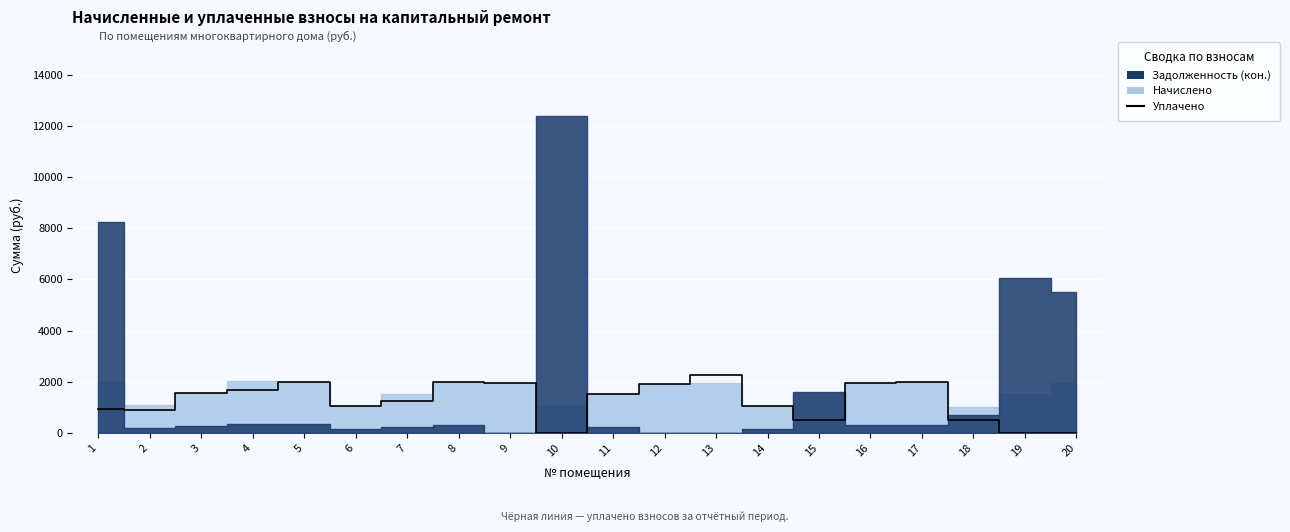

Rank the categories by value from lowest to highest.

10, 19, 20, 15, 18, 2, 1, 6, 14, 7, 11, 3, 4, 12, 9, 16, 8, 17, 5, 13